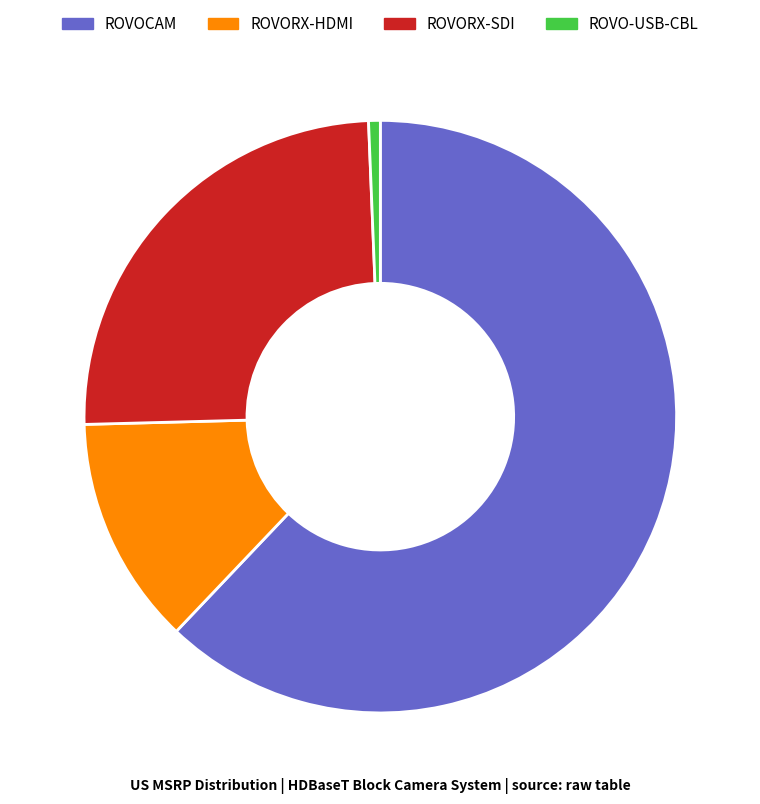

Rank the categories by value from highest to lowest.

ROVOCAM, ROVORX-SDI, ROVORX-HDMI, ROVO-USB-CBL